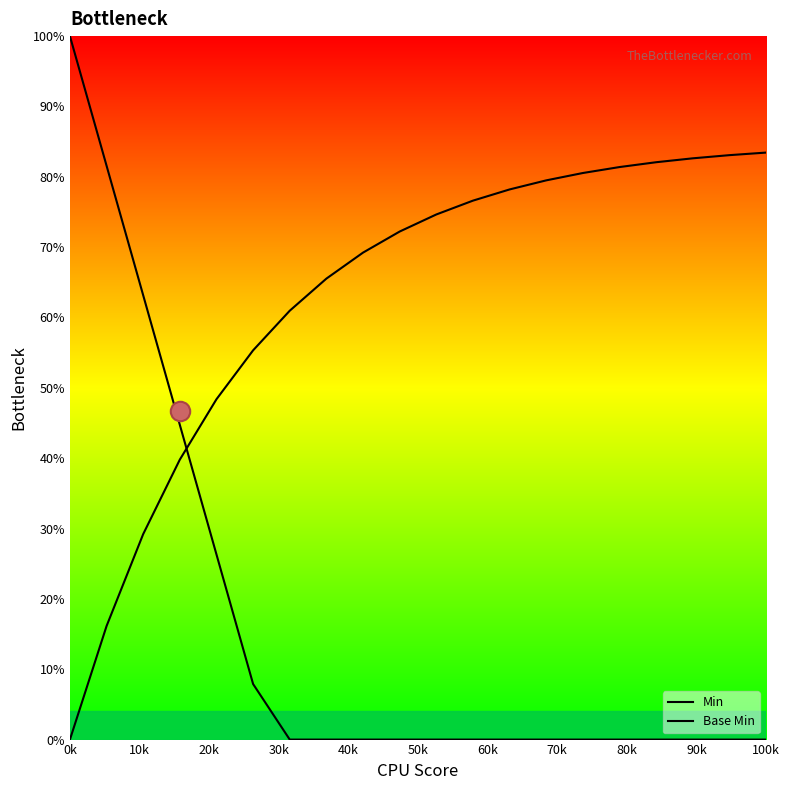

How many lines are shown in the chart?

2